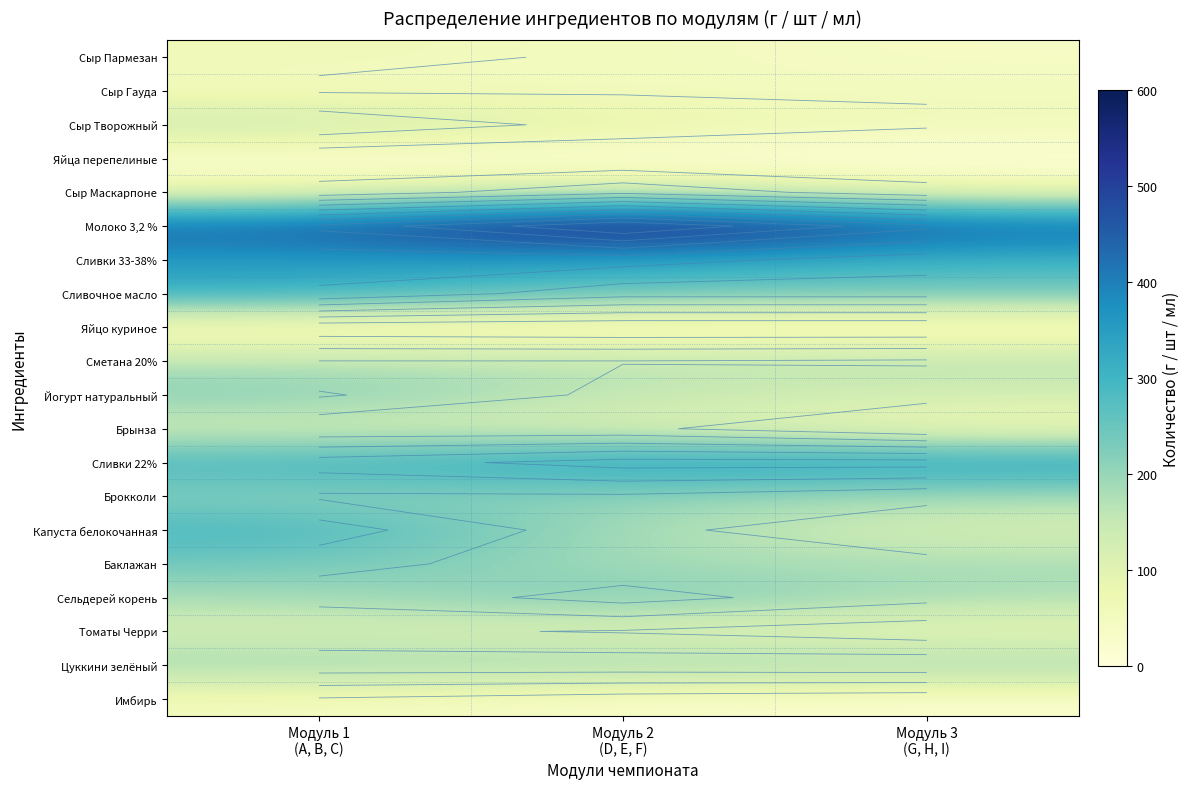

Rank the series by their maximum value, from highest to lowest.

Молоко 3,2 %, Сливки 33-38%, Сливки 22%, Сливочное масло, Капуста белокочанная, Баклажан, Сельдерей корень, Йогурт натуральный, Брокколи, Цуккини зелёный, Сметана 20%, Сыр Творожный, Сыр Маскарпоне, Брынза, Томаты Черри, Сыр Пармезан, Сыр Гауда, Имбирь, Яйцо куриное, Яйца перепелиные